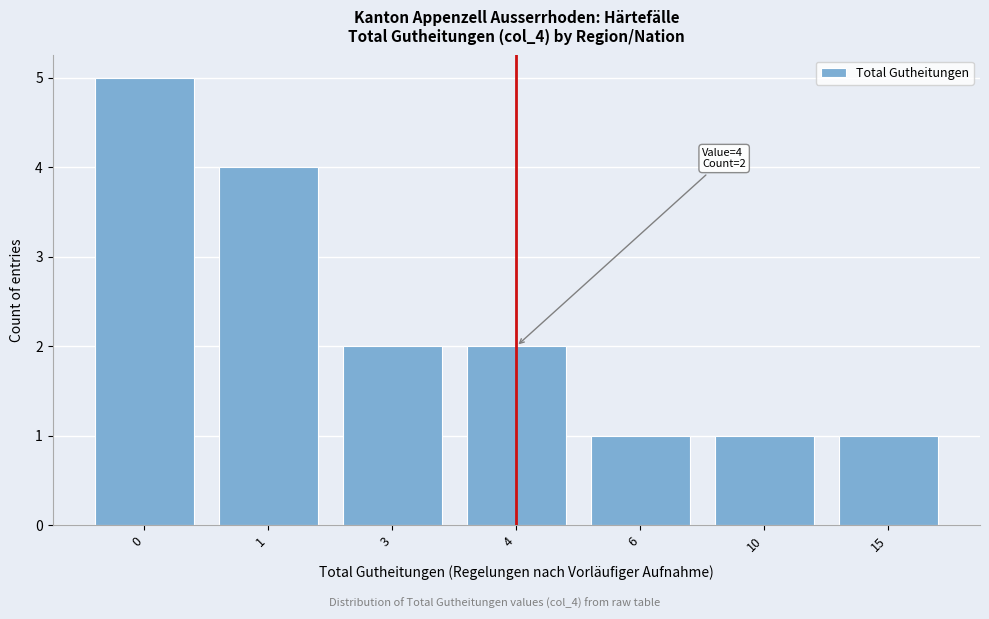

Reading left to right, extract all data points from this chart.

0=5	1=4	3=2	4=2	6=1	10=1	15=1